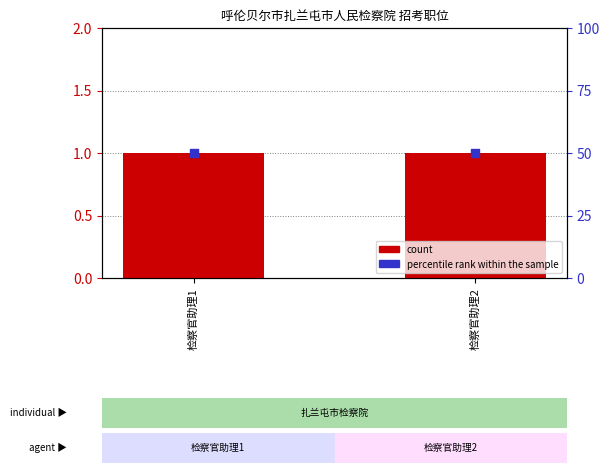

Which series reaches the minimum Y coordinate?

count